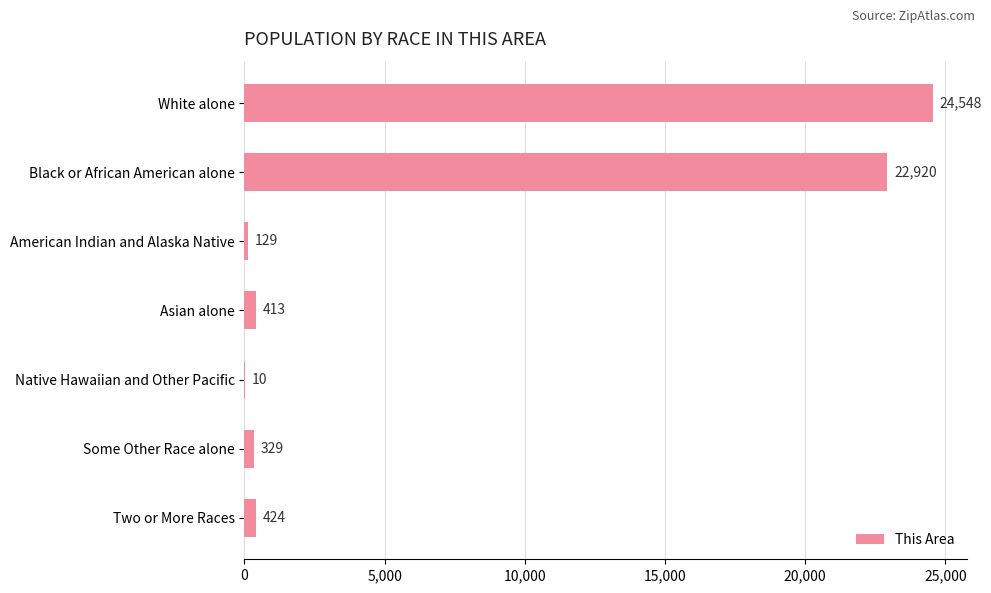

The chart shows a value of 424 at Two or More Races. True or false?

True